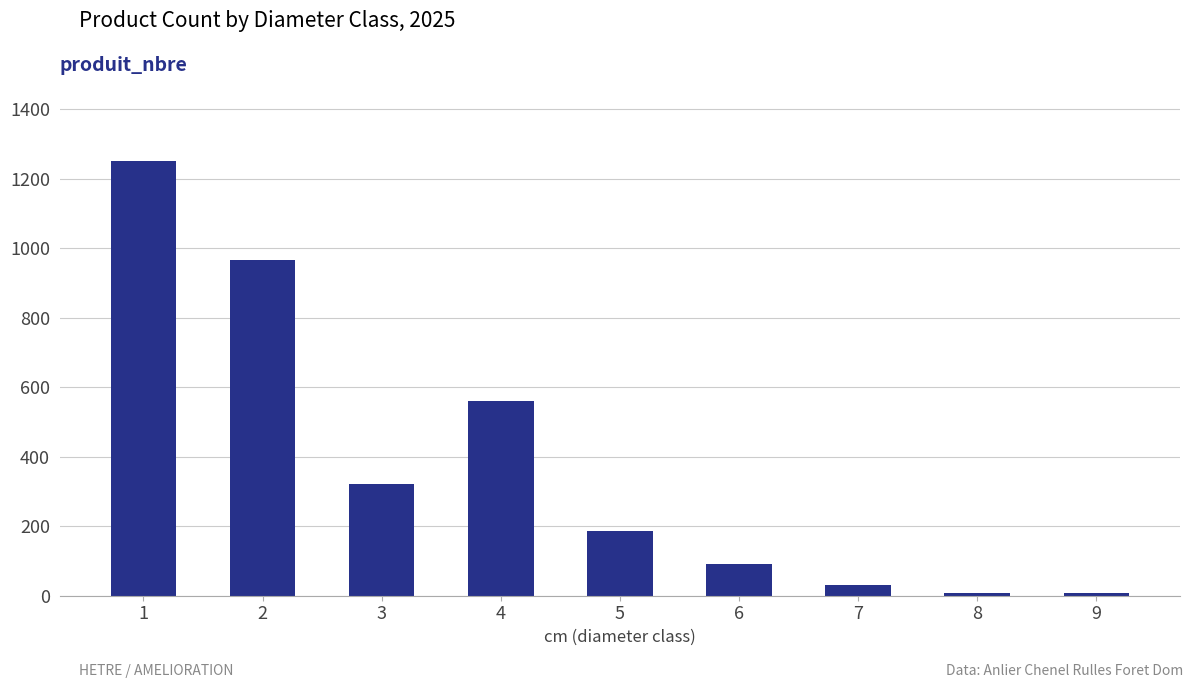

The value at 5 is 186. True or false?

True